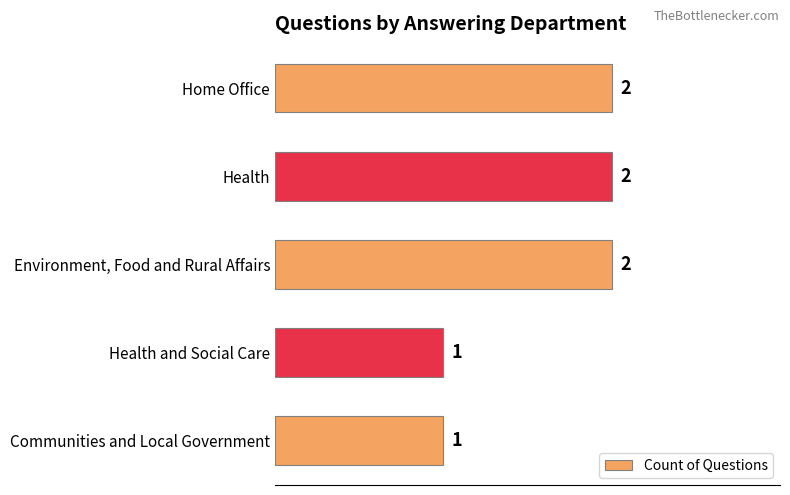

What is the sum of all values?

8